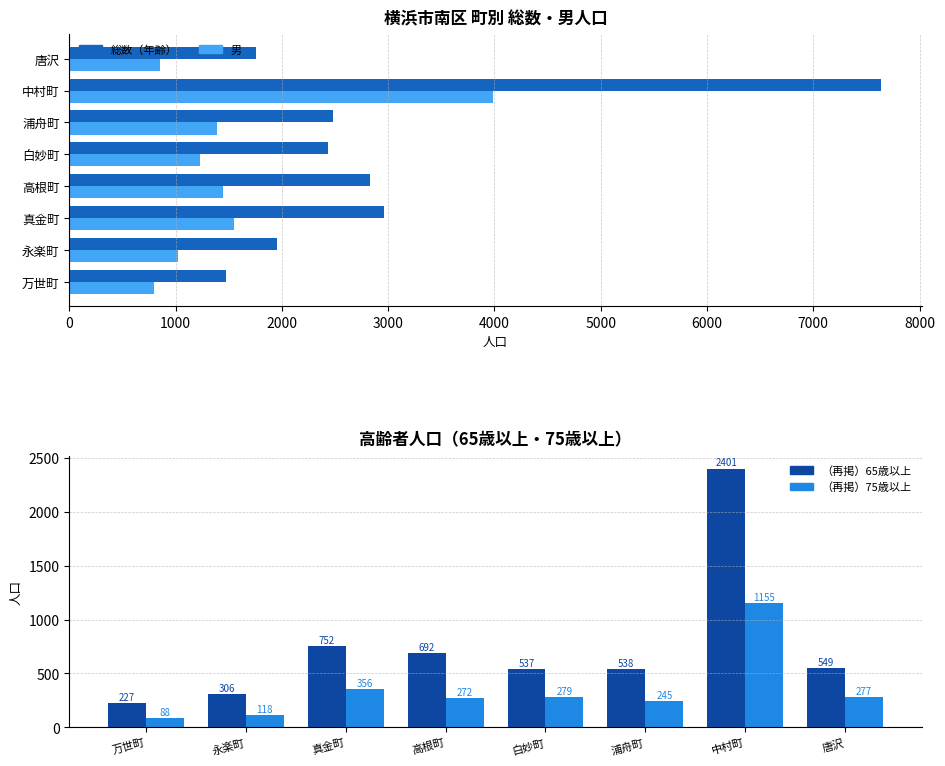

What are all the series names shown in the legend?

総数（年齢）, 男, （再掲）65歳以上, （再掲）75歳以上